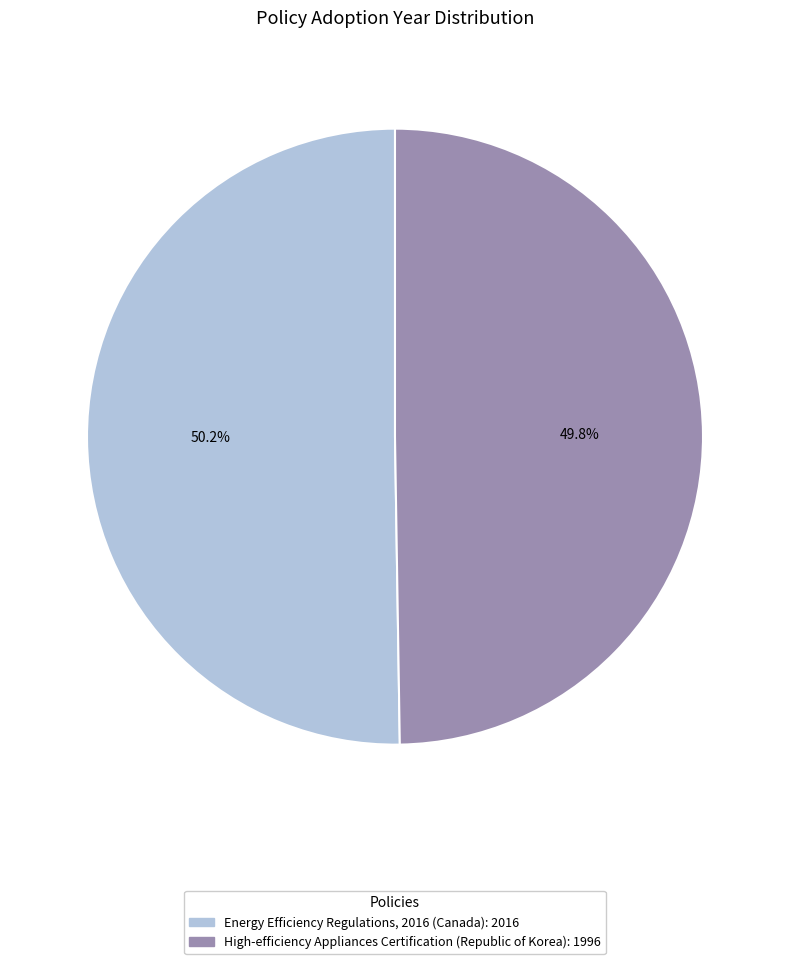

What percentage is the High-efficiency Appliances Certification (Republic of Korea) slice, to the nearest percent?

50%